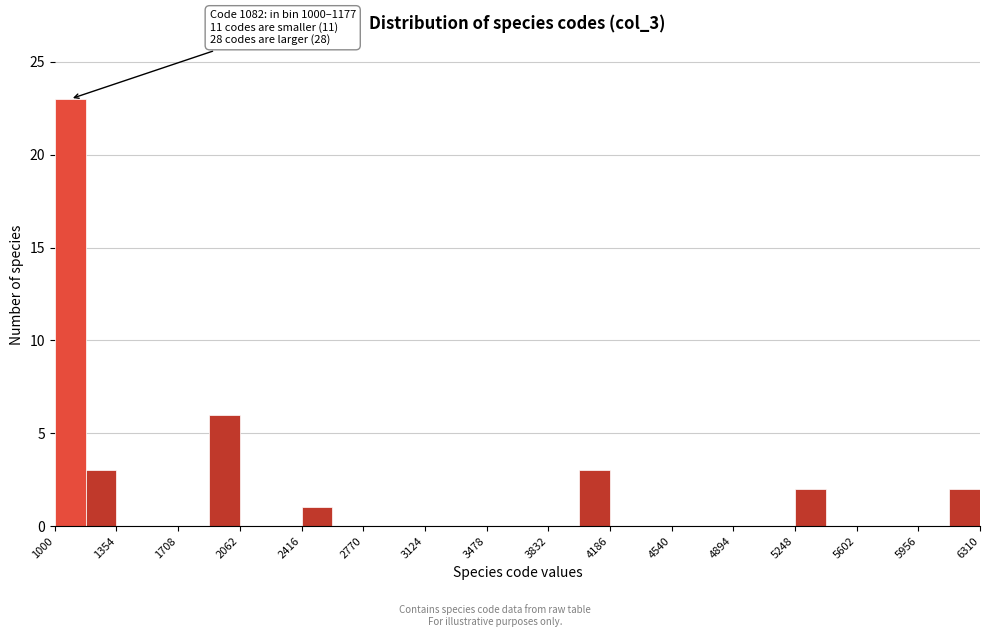

Around what value on the x-axis is the tallest bar? Give the approximate position of its centre, as read against the axis.

1100